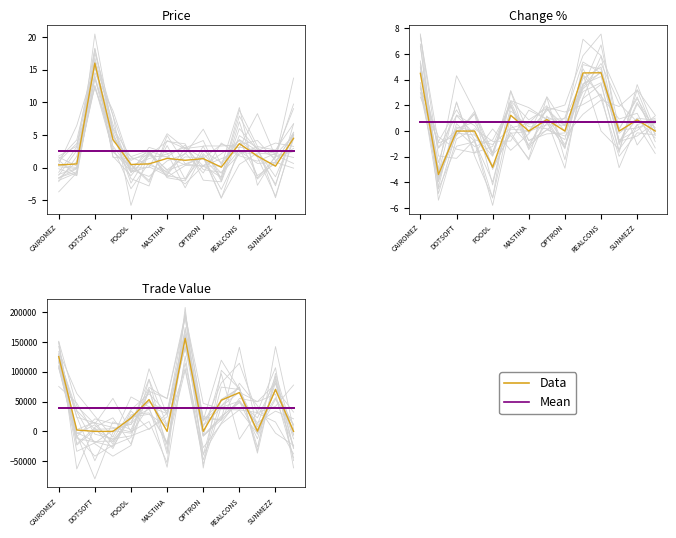

List the series in order of their peak value, lowest first.

Mean, Data